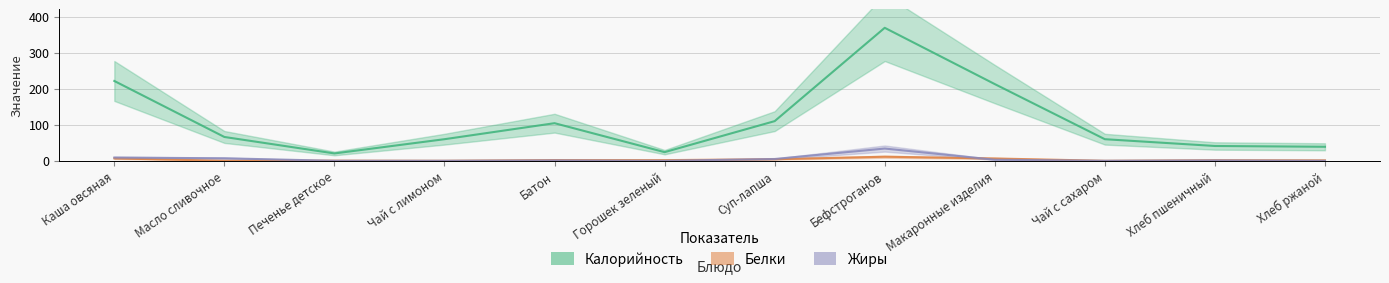

What is the average value of the Жиры series?

5.0